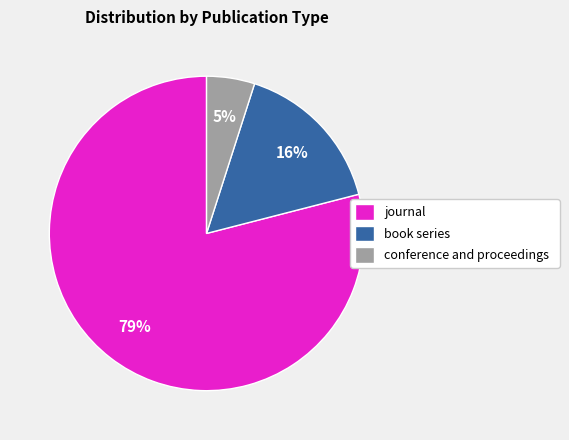

Which category has the biggest portion of the pie?

journal